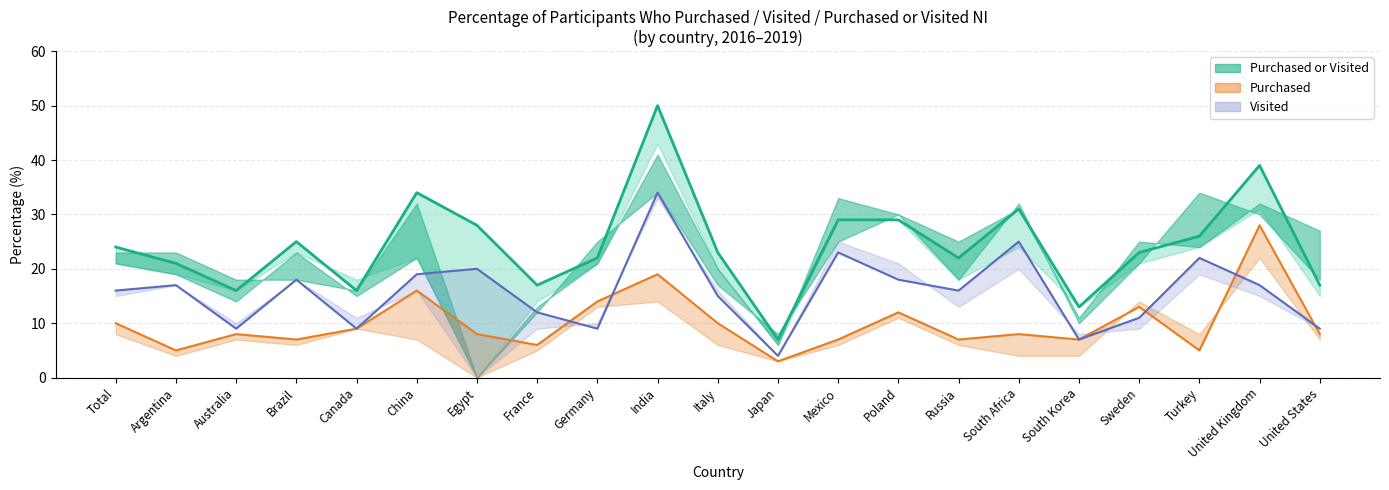

What is the value of the Purchased 2019 point at the 21st from the left?

8